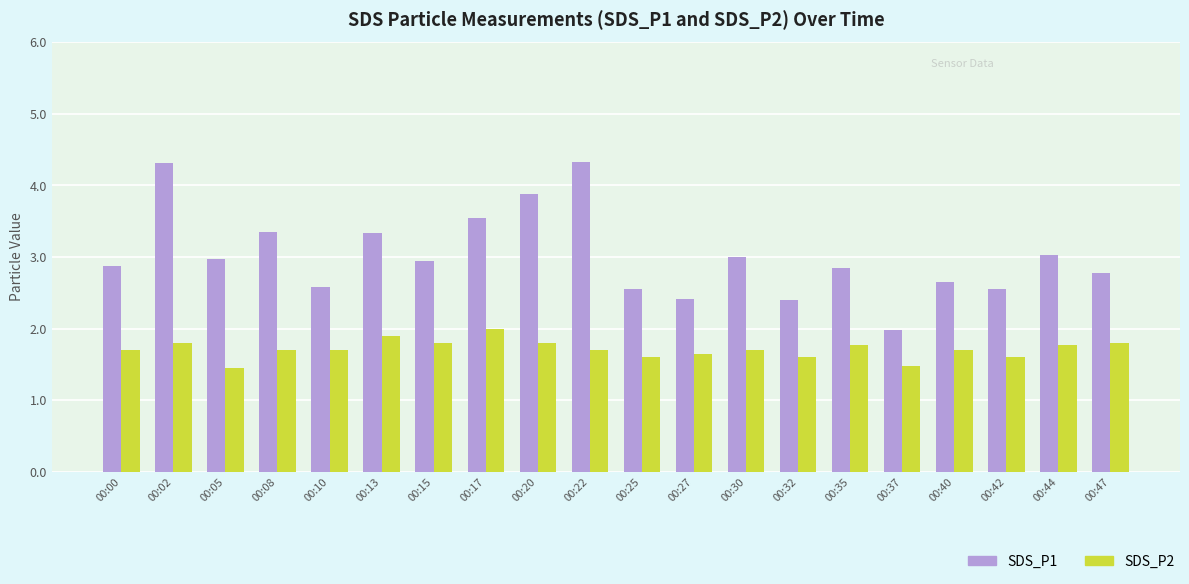

Is it true that SDS_P2 equals 2.5 at 00:42?

False